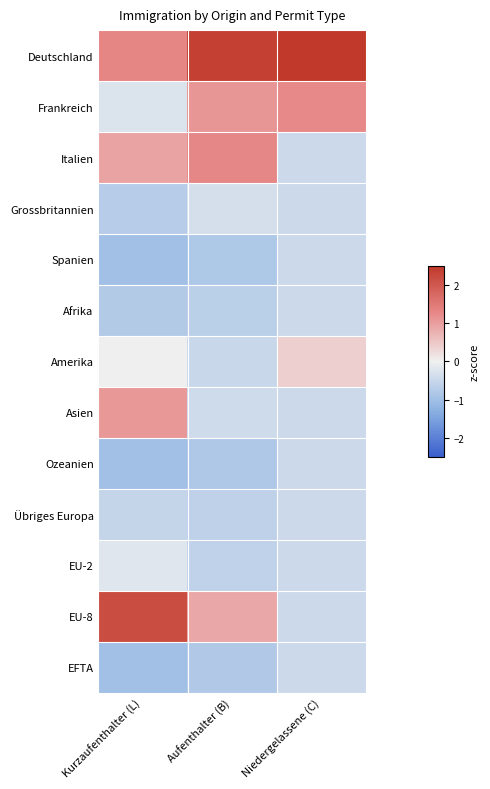

At how many categories does at least one series exceed 0?

3